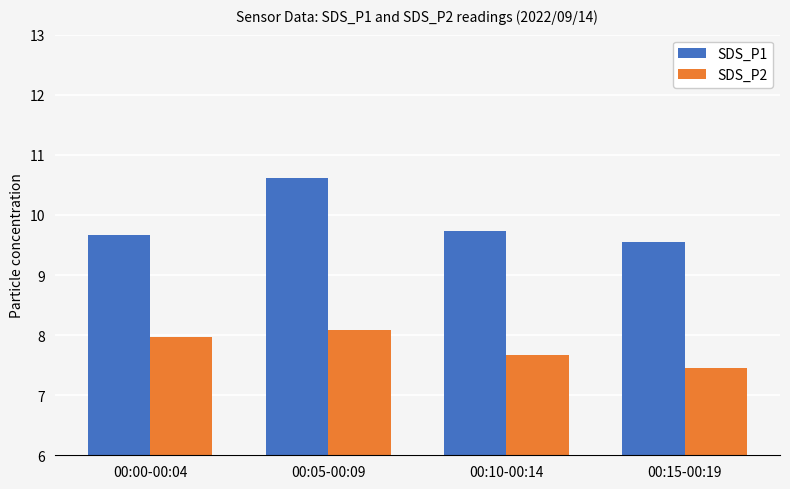

What is the difference between the maximum and minimum values in the SDS_P2 series?

0.6